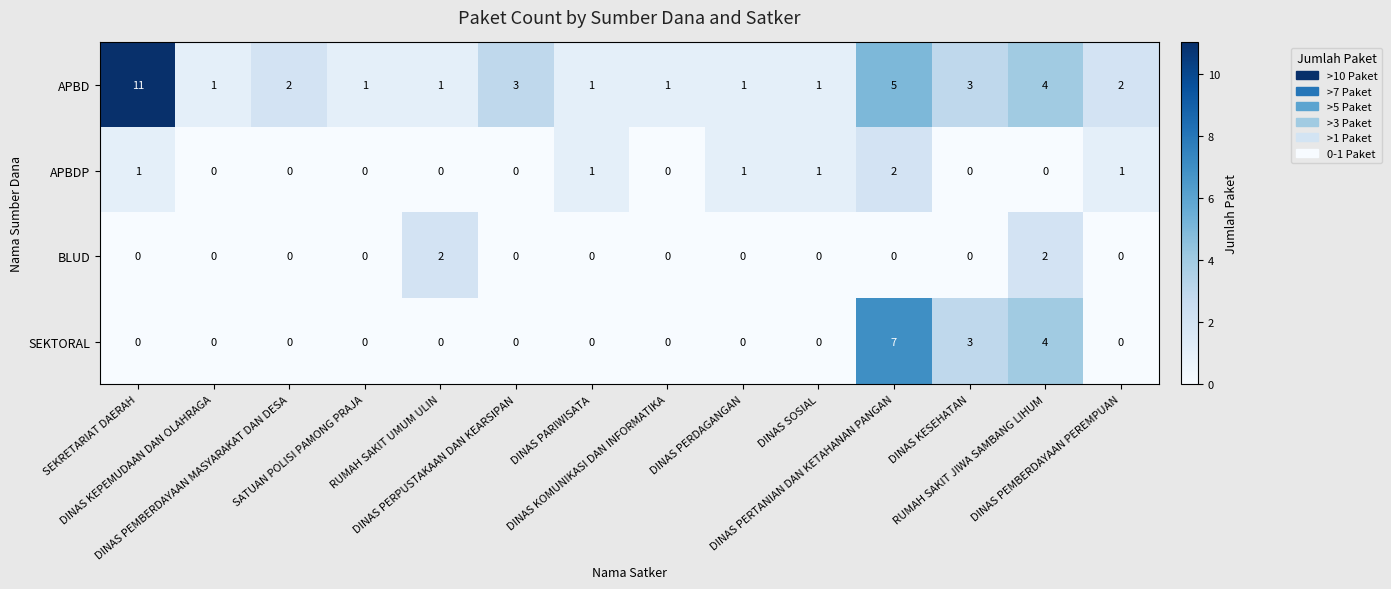

What is the maximum value for SEKTORAL?

7